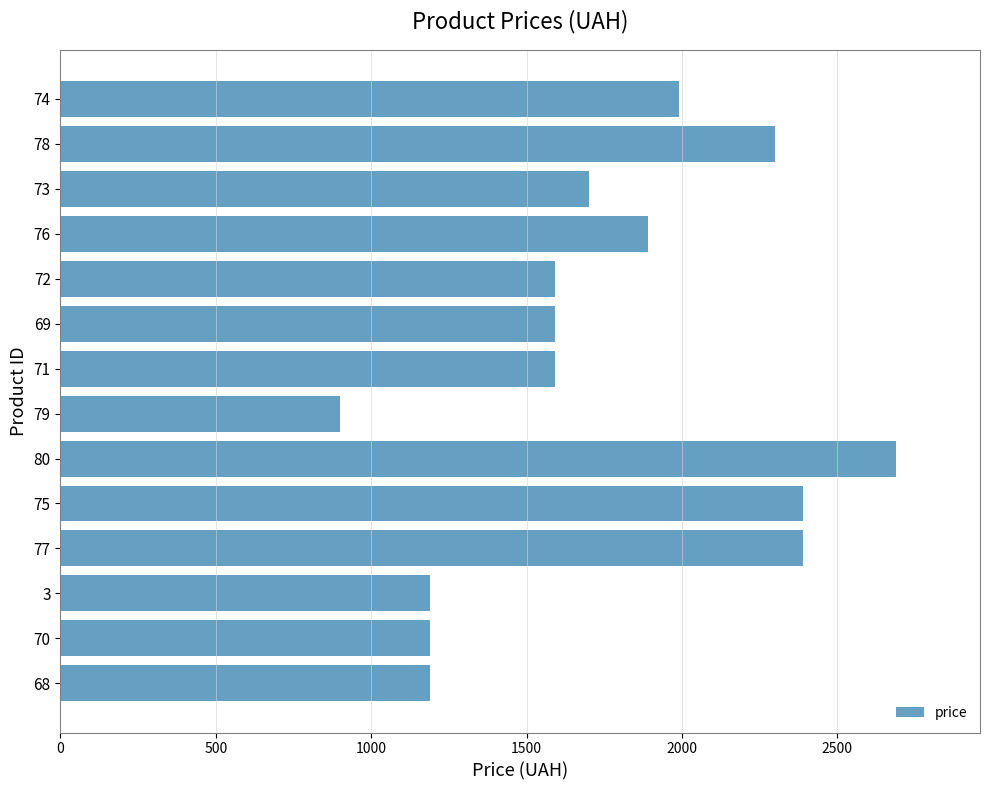

What is the sum of all values?

24590